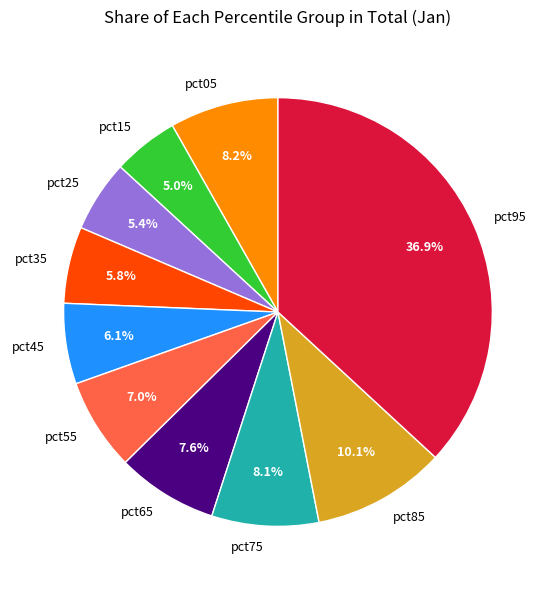

Is the sum of pct65 and pct45 greater than half?

No